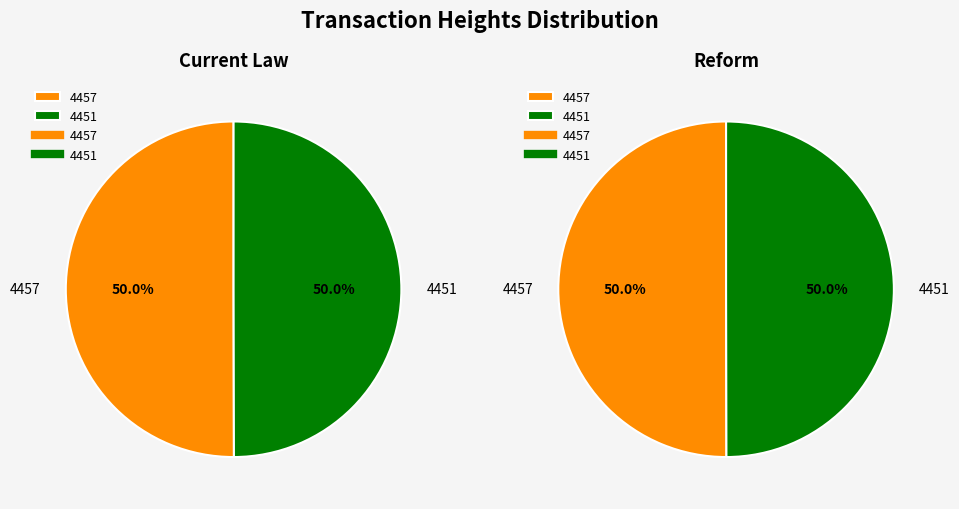

How many segments does this pie chart have?

2